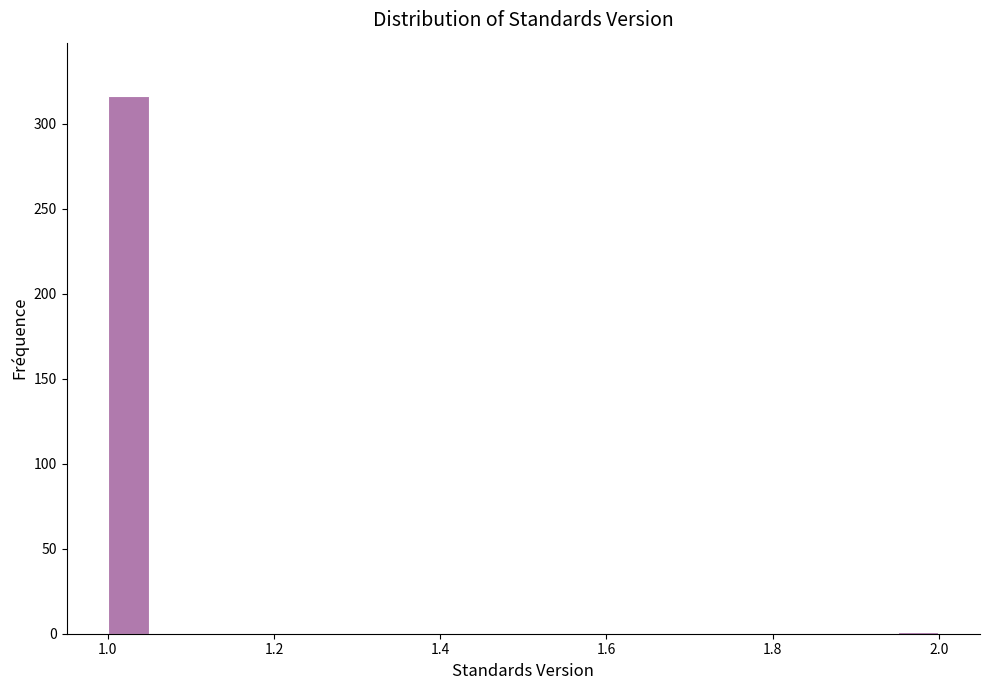

Read against the x-axis, roughly where is the centre of the tallest bar?

1.02